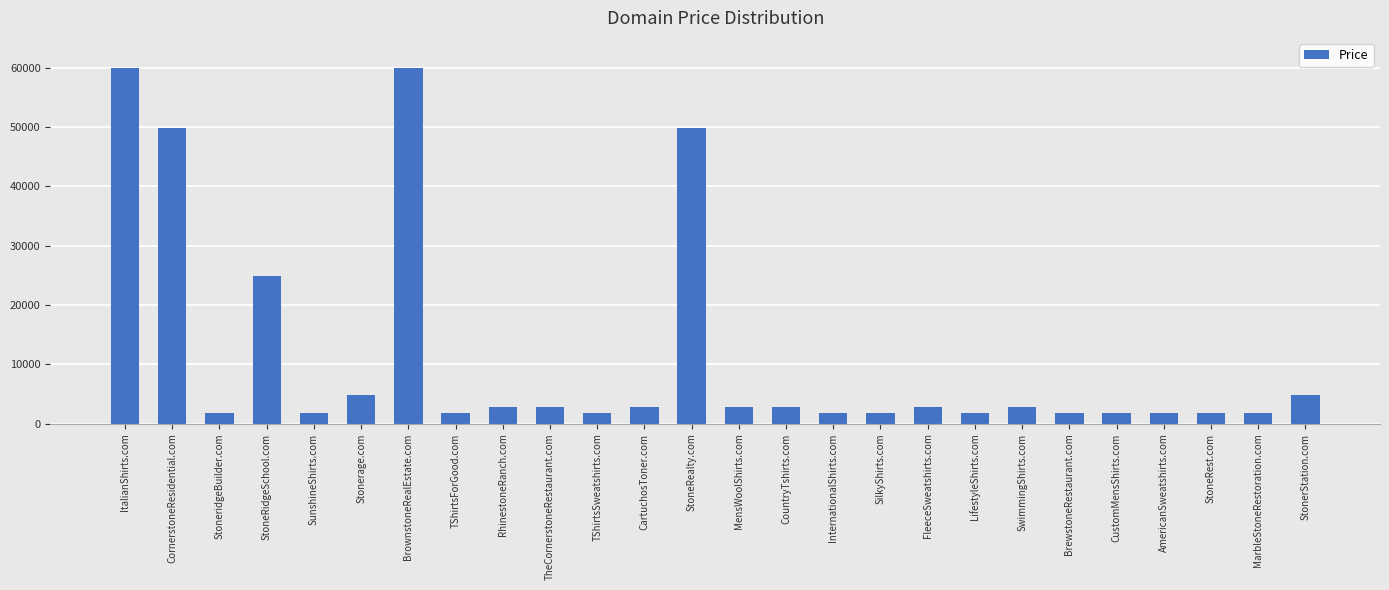

What is the difference between the values at StoneridgeBuilder.com and MensWoolShirts.com?

1000